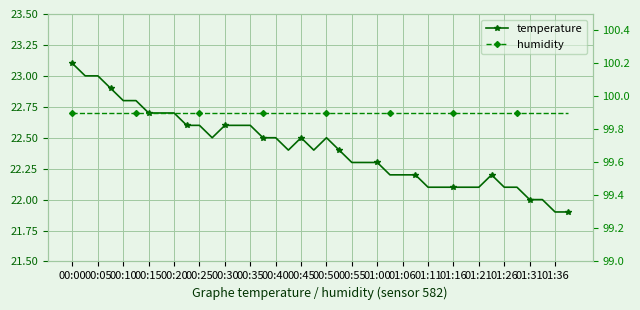

What is the value of the temperature point at the 3rd from the left?

23.0